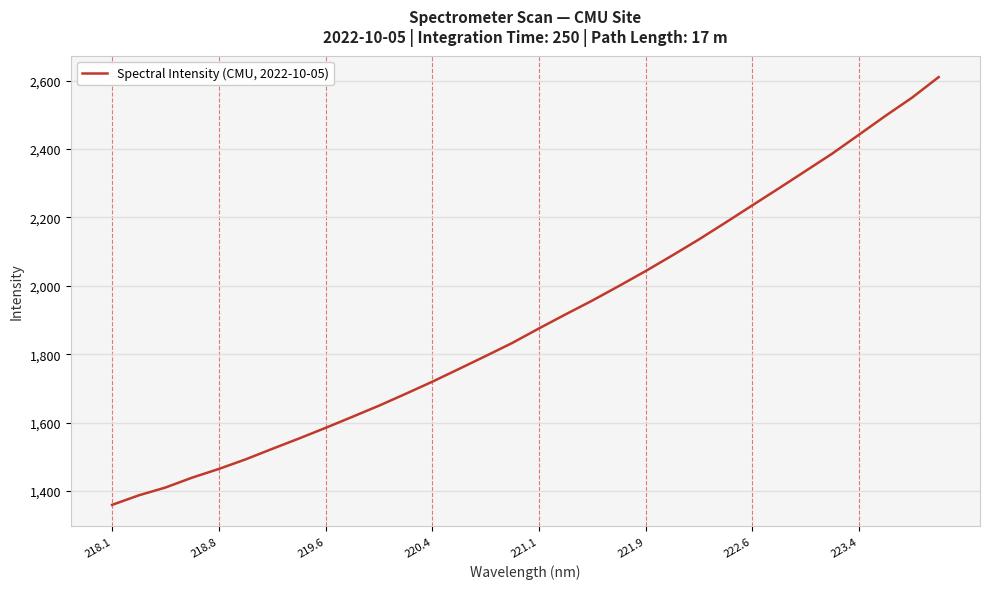

What is the maximum value shown in the chart?

2610.3